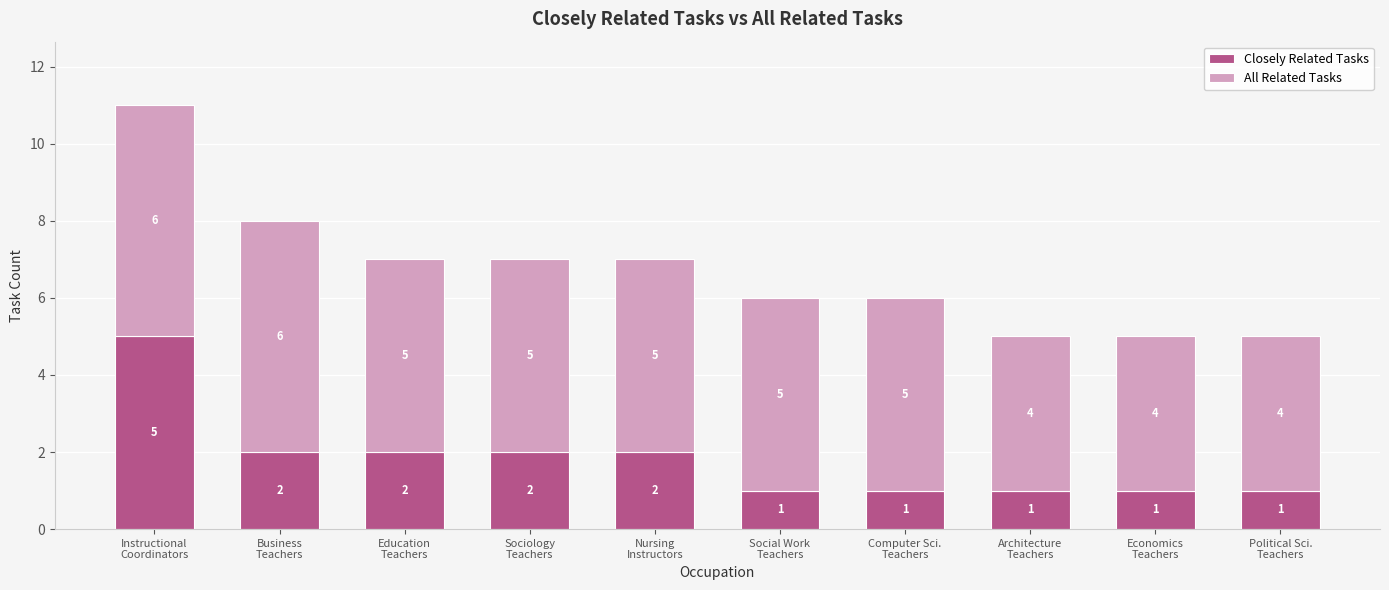

Reading left to right, what are the values for Closely Related Tasks?

5	2	2	2	2	1	1	1	1	1